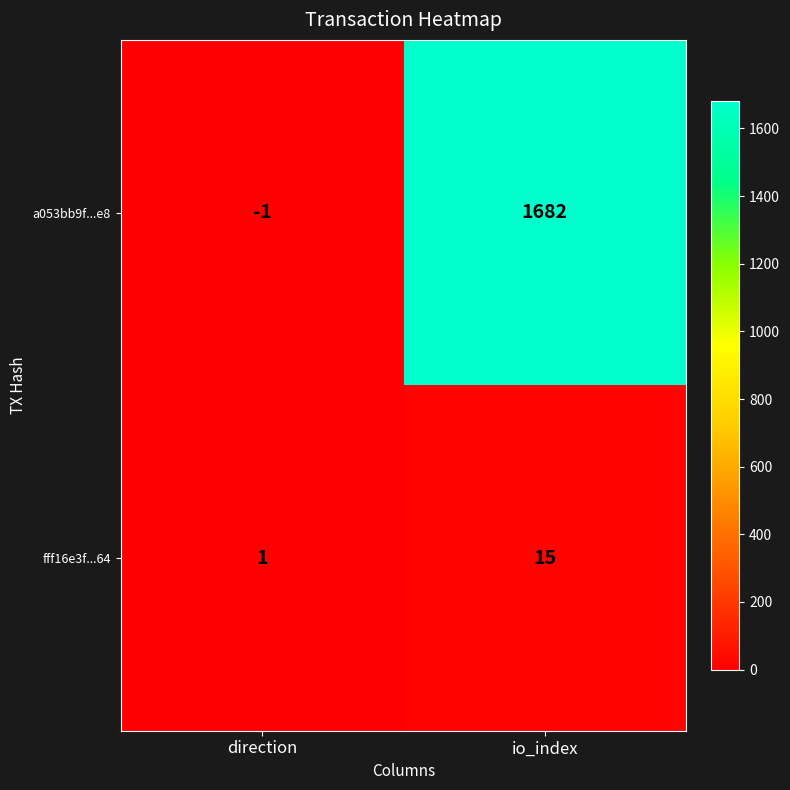

Which series has the widest spread of values?

a053bb9f...e8